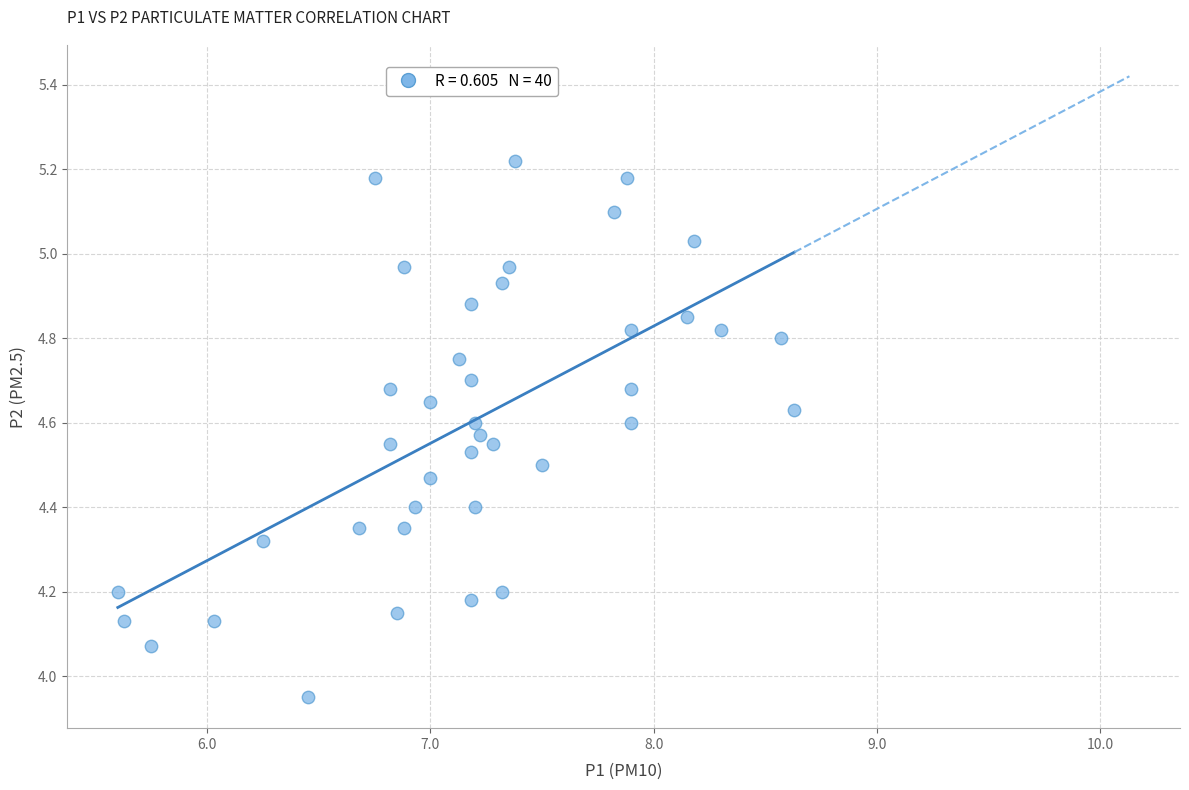

What is the range of Y values (max minus min)?

1.3